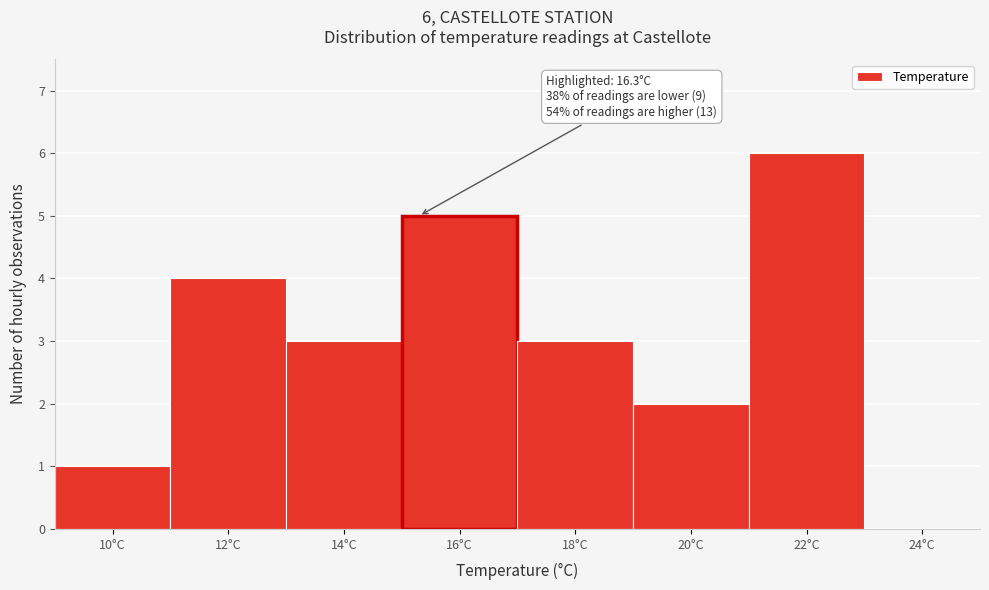

Reading right to left, transcribe all the data shown in this chart.

24°C=0	22°C=6	20°C=2	18°C=3	16°C=5	14°C=3	12°C=4	10°C=1